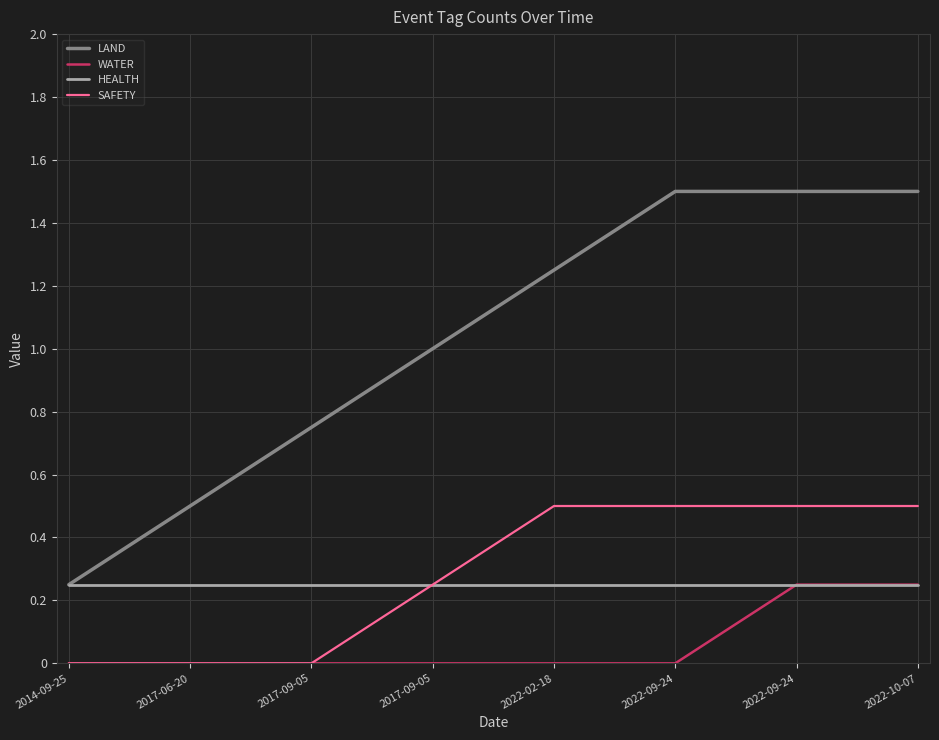

Is this an area chart (filled region under the line)?

No